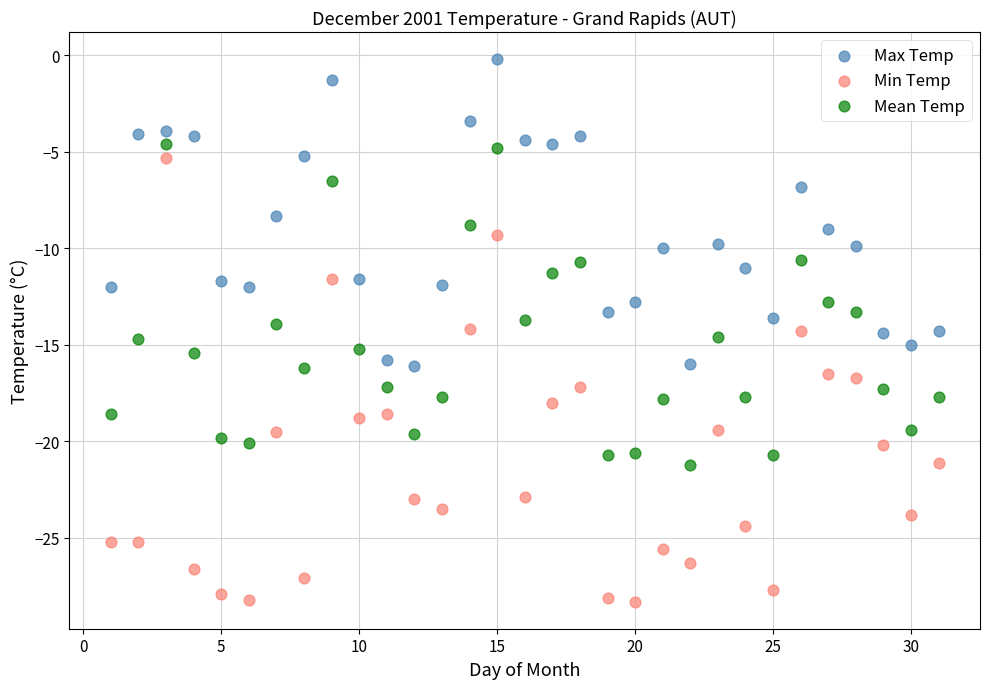

What are all the series names shown in the legend?

Max Temp, Min Temp, Mean Temp